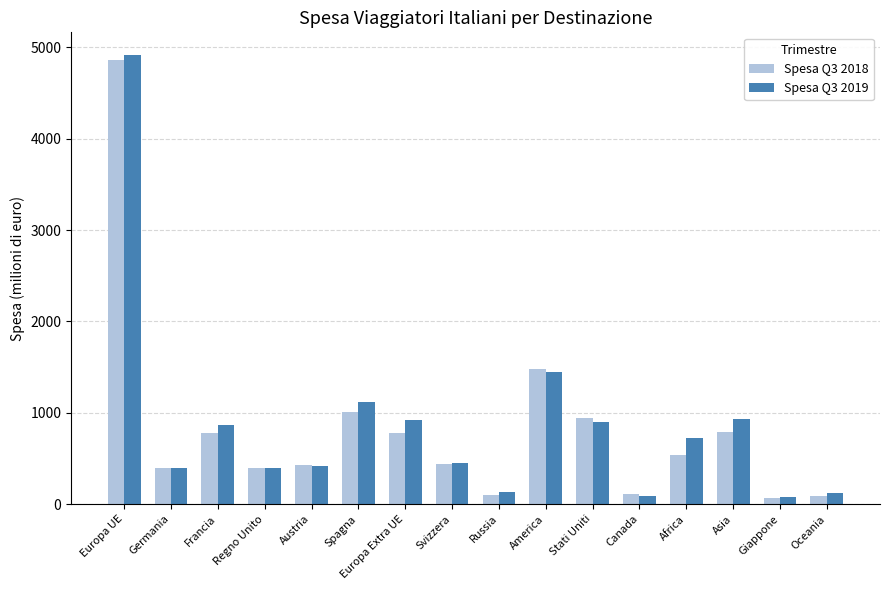

What is the total value across all series at Svizzera?

889.8